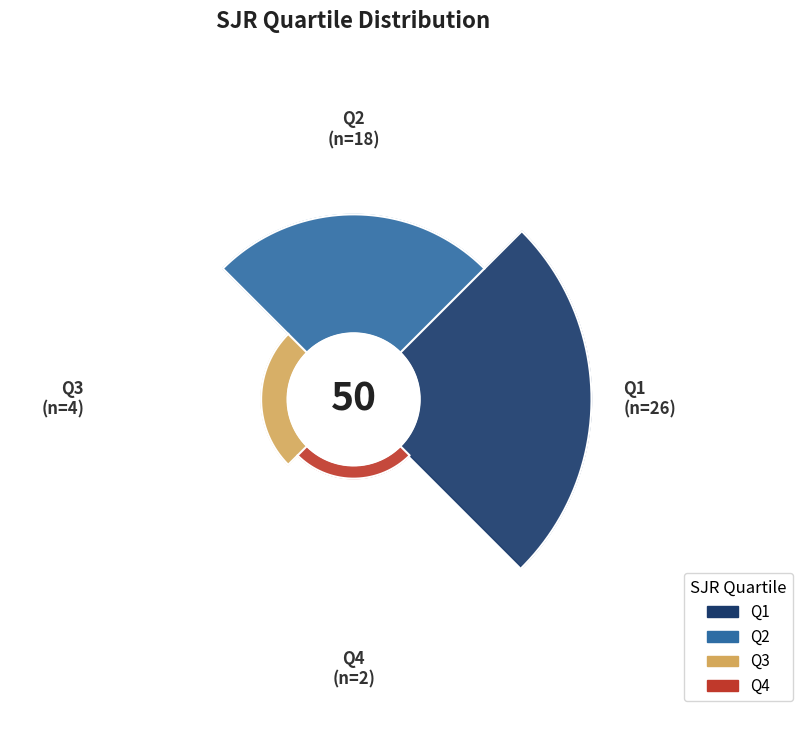

What is the majority slice?

Q1